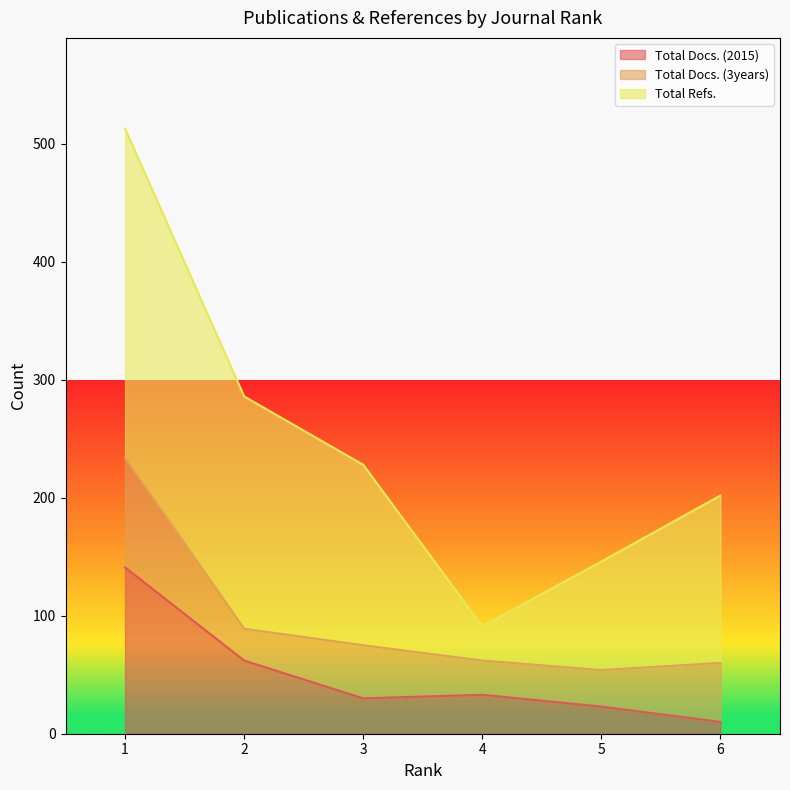

Rank the series at 5 from highest to lowest value.

Total Refs., Total Docs. (3years), Total Docs. (2015)